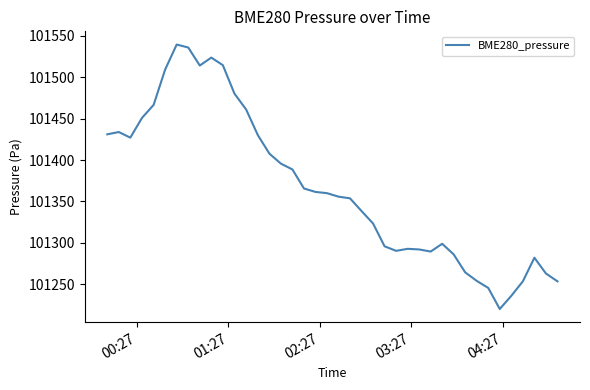

What is the maximum value shown in the chart?

101539.4